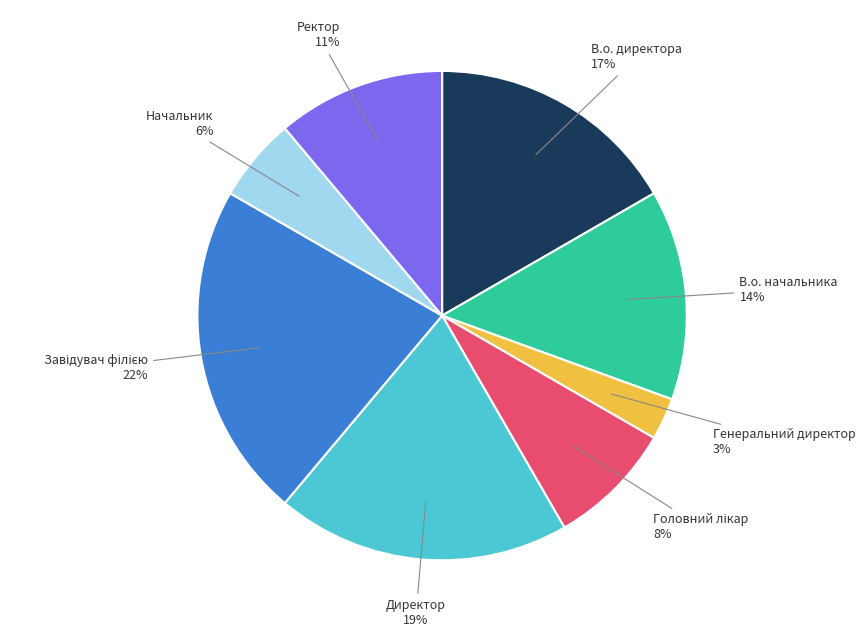

How many slices are in this pie chart?

8